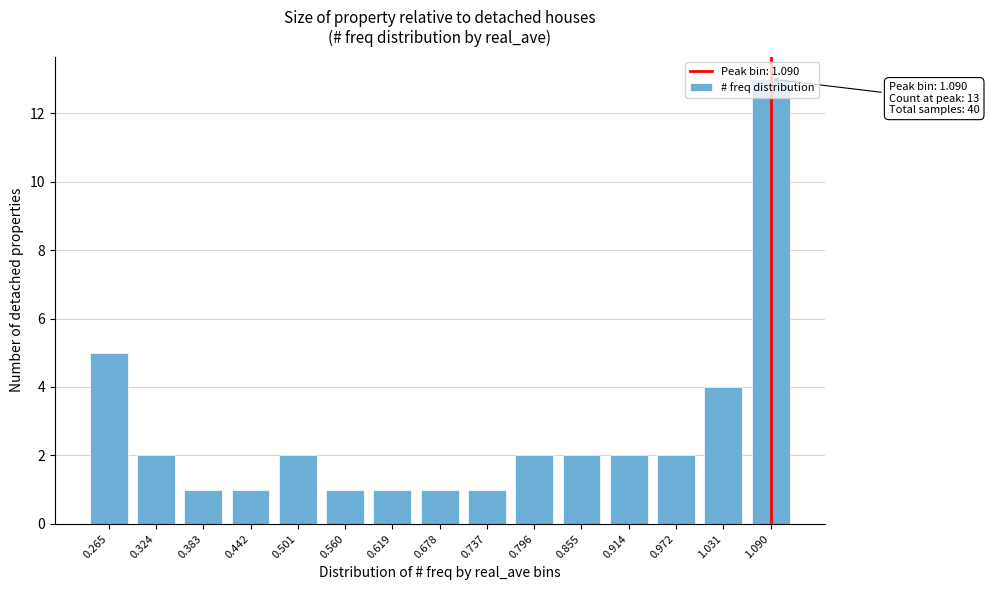

What is the greatest value displayed?

13